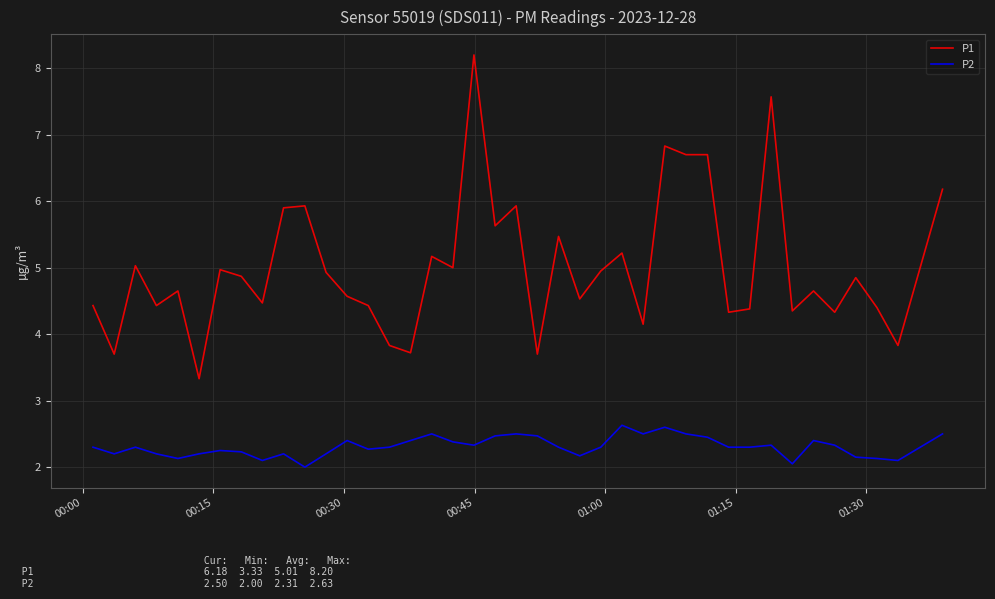

Which series has the largest total across all categories?

P1